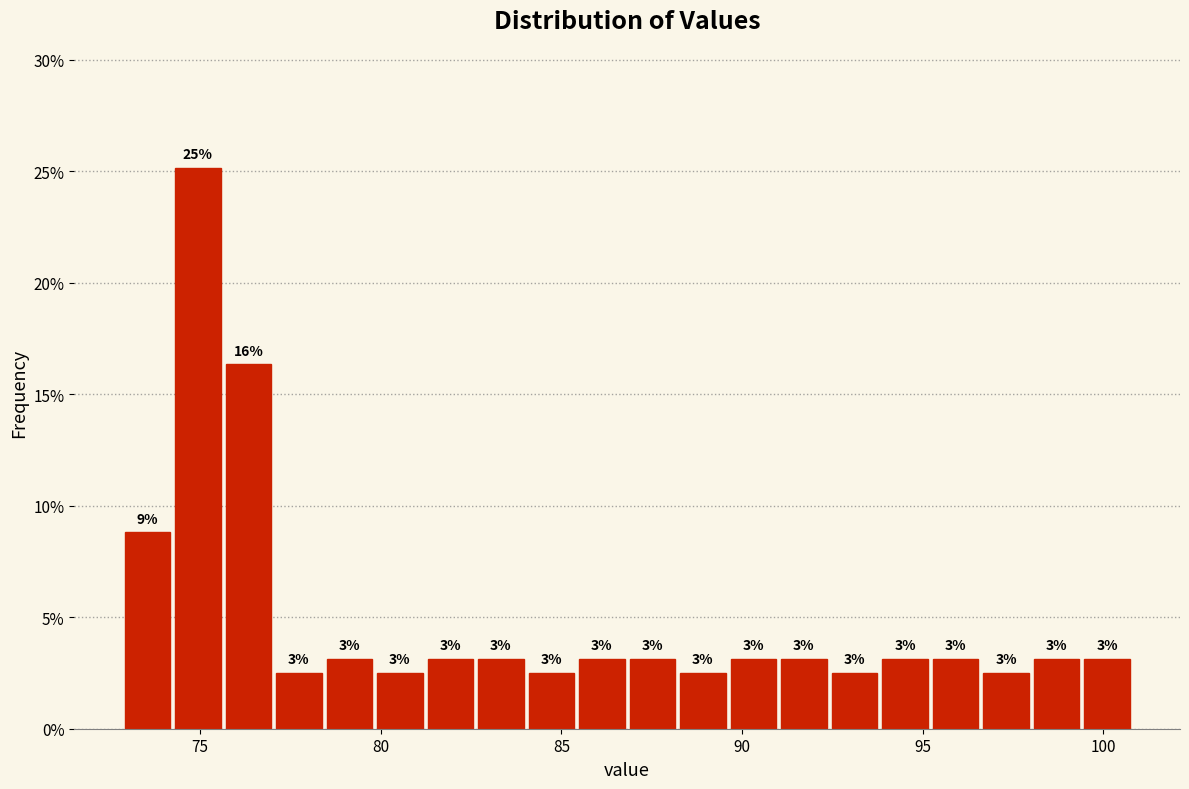

Read against the x-axis, roughly where is the centre of the tallest bar?

75.0